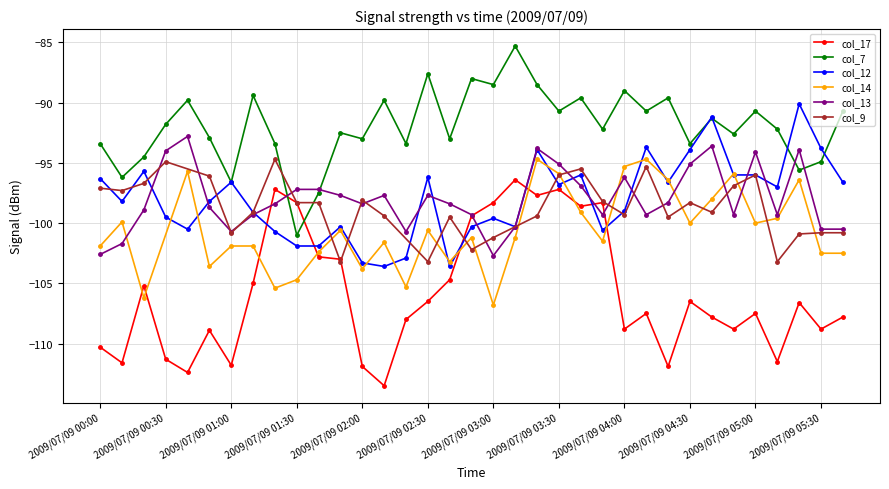

Which category has the lowest value in the col_13 series?

2009/07/09 03:00